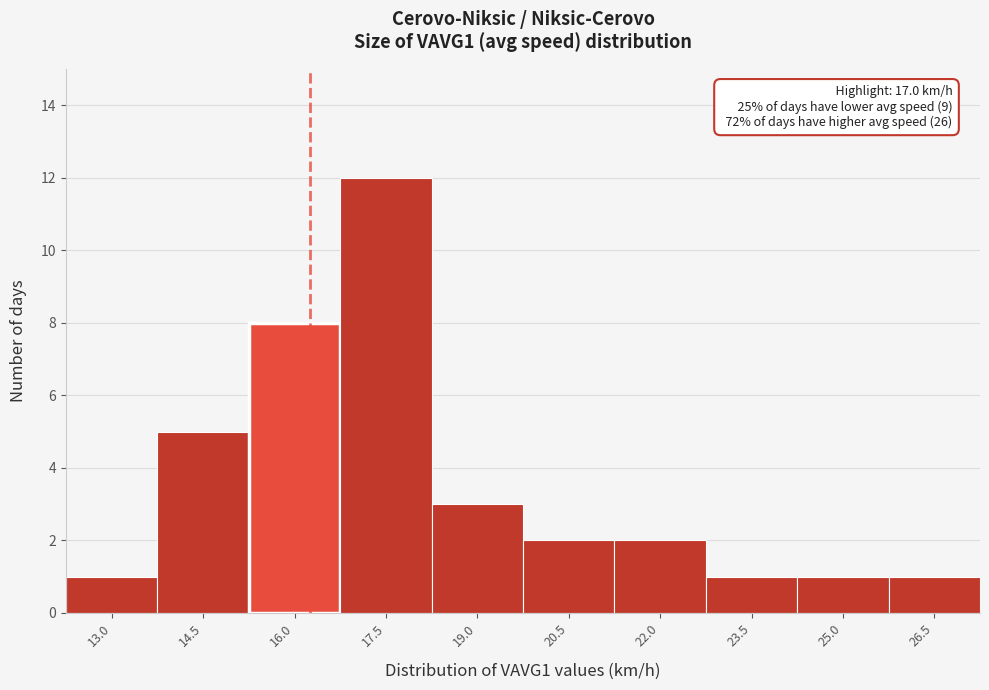

Reading right to left, what are all the values shown in this chart?

26.5=1	25.0=1	23.5=1	22.0=2	20.5=2	19.0=3	17.5=12	16.0=8	14.5=5	13.0=1